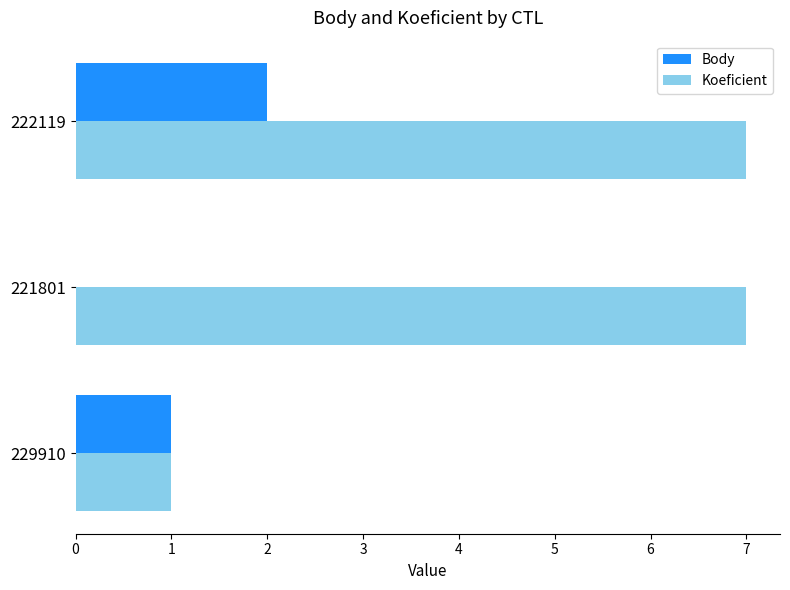

Between 229910 and 222119, which series saw the biggest shift?

Koeficient